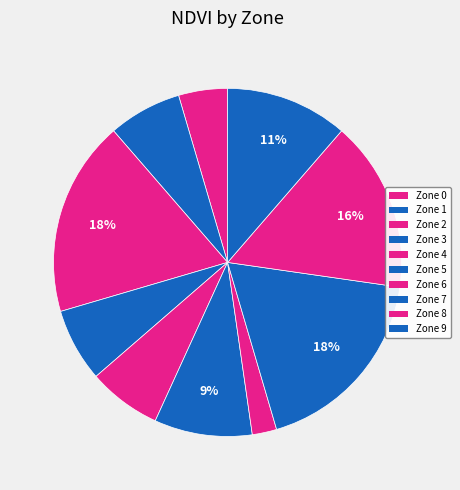

Count the number of slices in the pie.

10